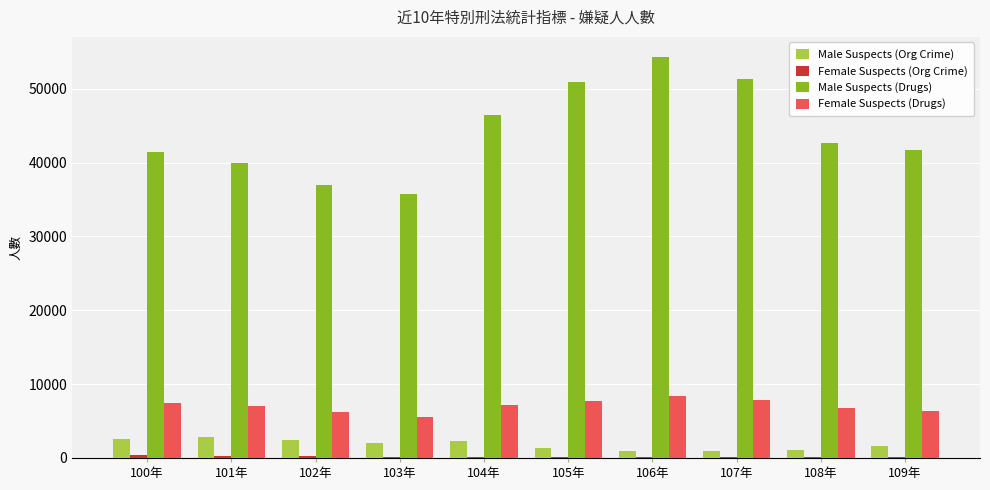

The value of Female Suspects (Drugs) at 109年 is 6366. True or false?

True